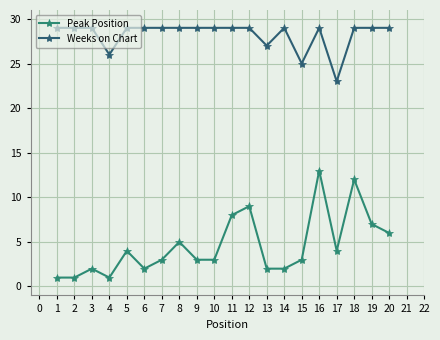

What is the total value across all series at 10?

32